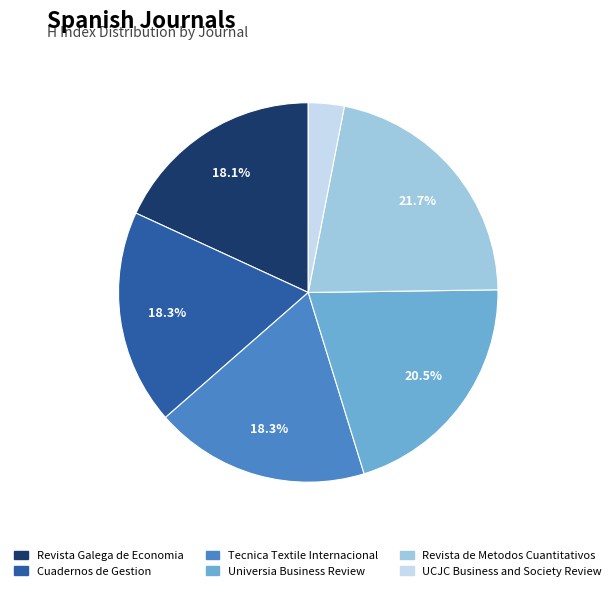

Does Tecnica Textile Internacional account for over 50% of the chart?

No